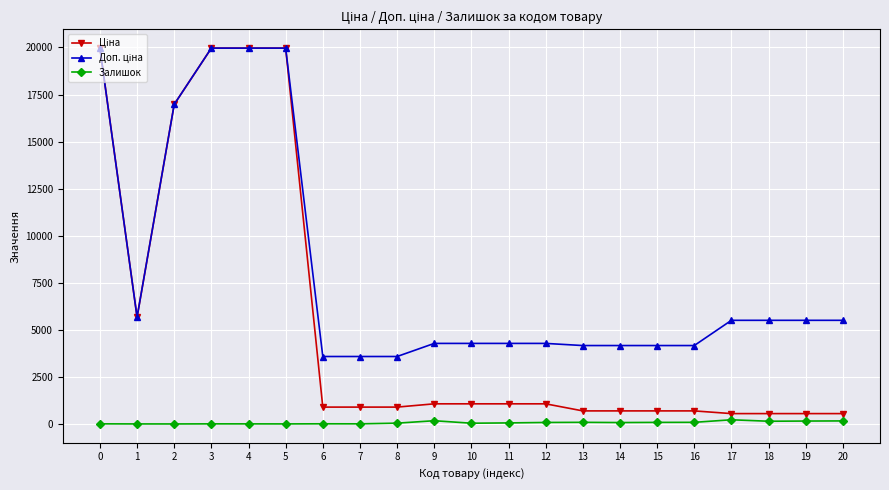

What is the maximum value shown in the chart?

19964.2